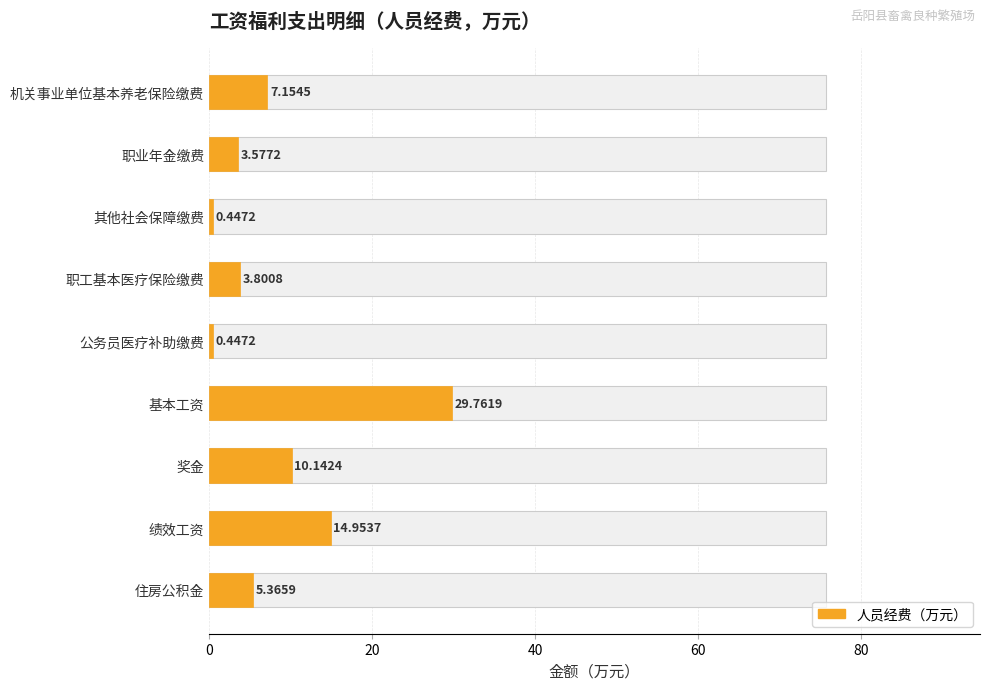

What is the value of the 1st bar from the left?

7.2